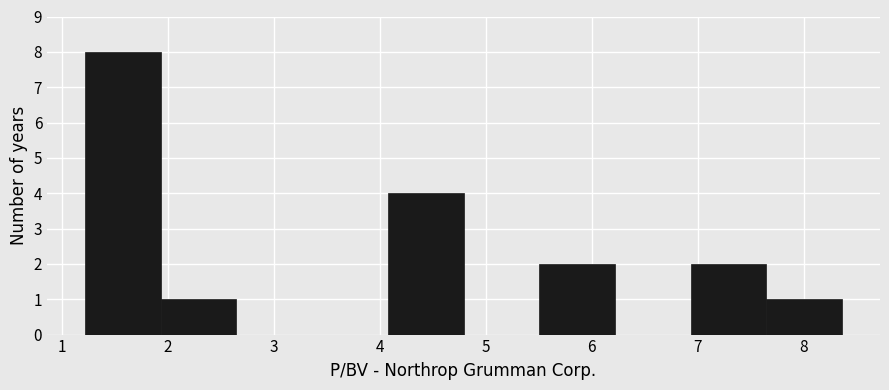

Reading left to right, transcribe this chart: for each bar, give the range it covers on the x-axis and its height. Neither the bar edges nor the heights are printed on the chart, so give them approximately, as read against the axes.

1.2 to 1.9: 8
1.9 to 2.6: 1
2.6 to 3.4: 0
3.4 to 4.1: 0
4.1 to 4.8: 4
4.8 to 5.5: 0
5.5 to 6.2: 2
6.2 to 6.9: 0
6.9 to 7.6: 2
7.6 to 8.4: 1